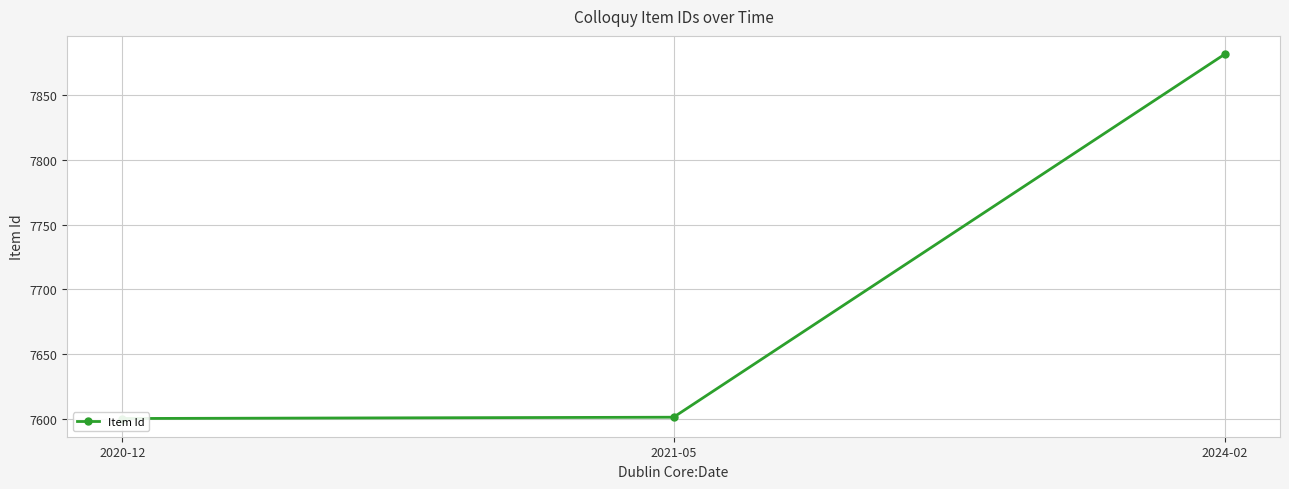

What is the label of the 1st point from the right?

2024-02